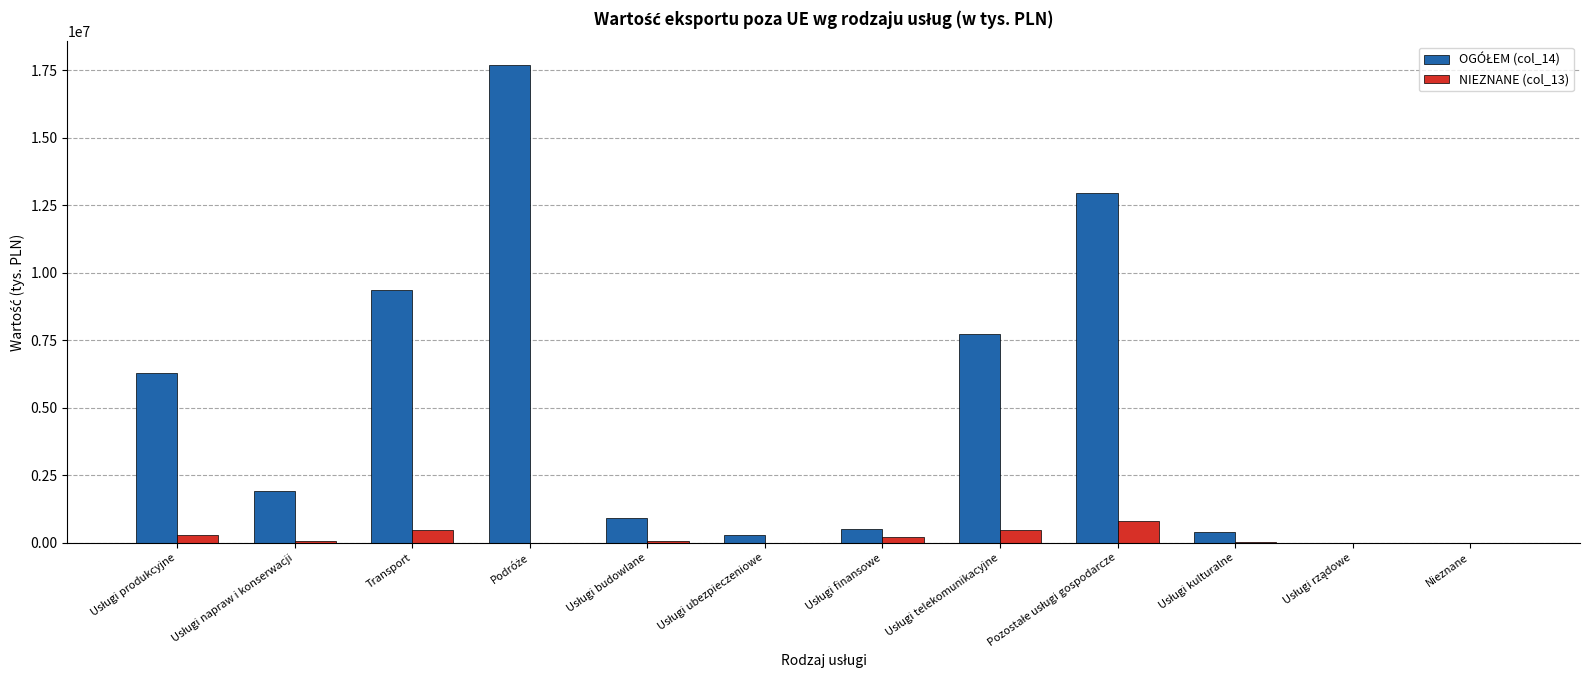

What is the sum of all NIEZNANE (col_13) values?

2444930.0